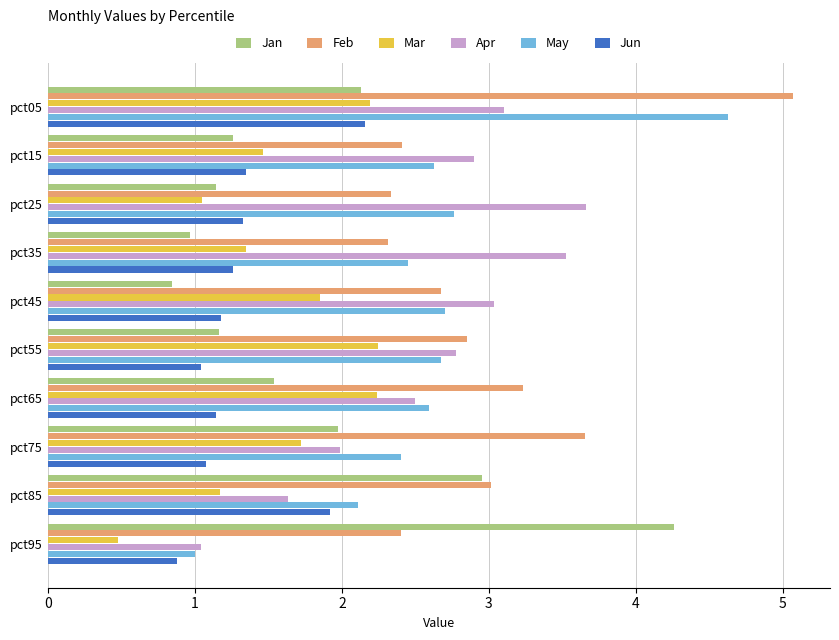

At which category is the sum across all series the highest?

pct05